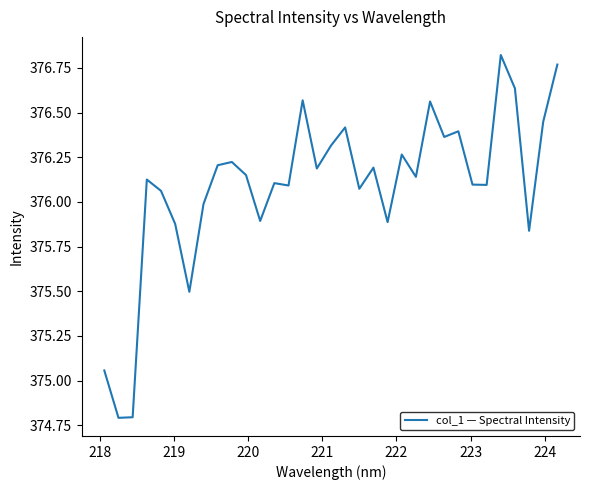

Count the number of data series in this chart.

1